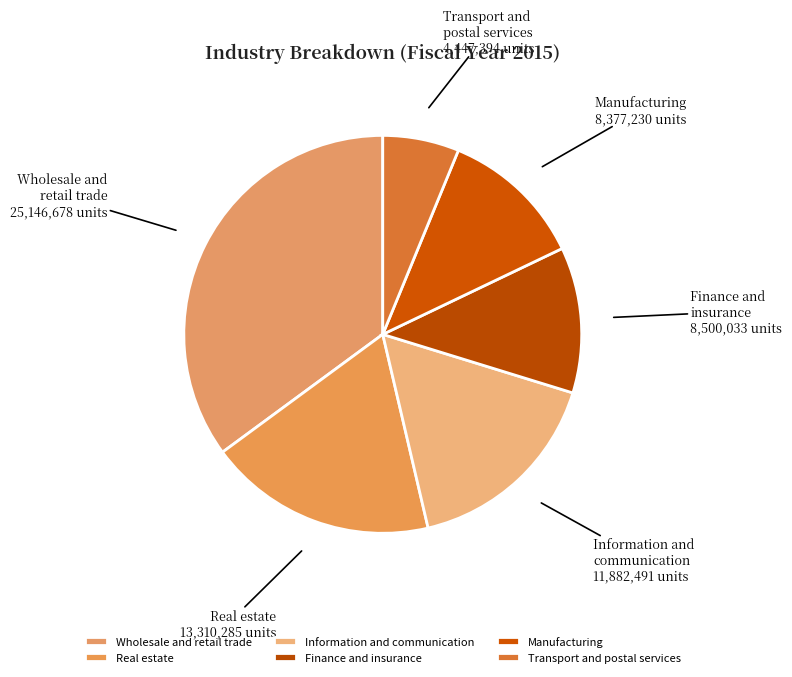

Which has a higher value, Real estate or Transport and postal services?

Real estate